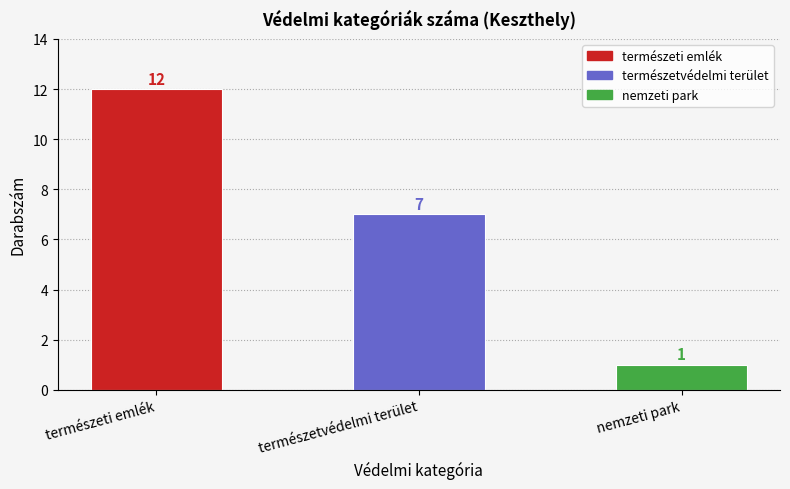

What is the label of the 1st bar from the left?

természeti emlék